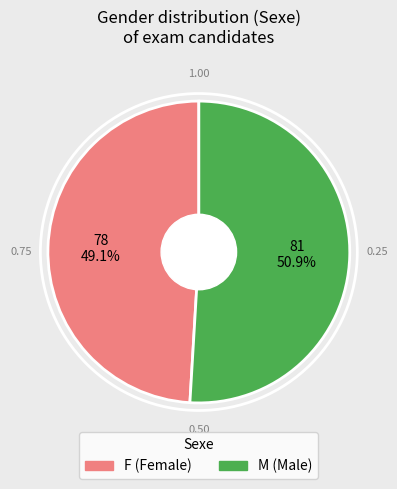

Which has a higher value, M or F?

M